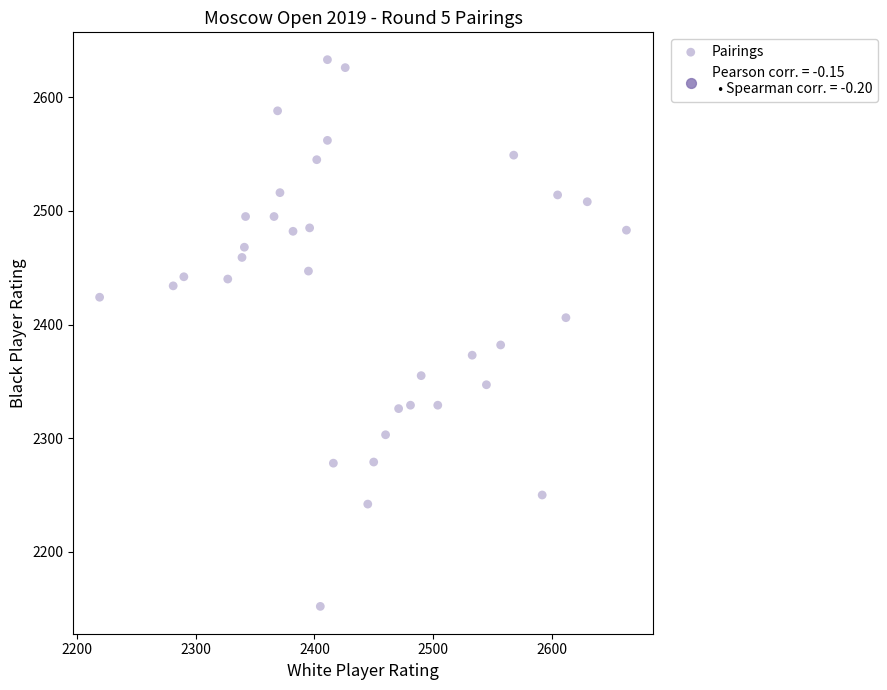

What is the range of Y values (max minus min)?

481